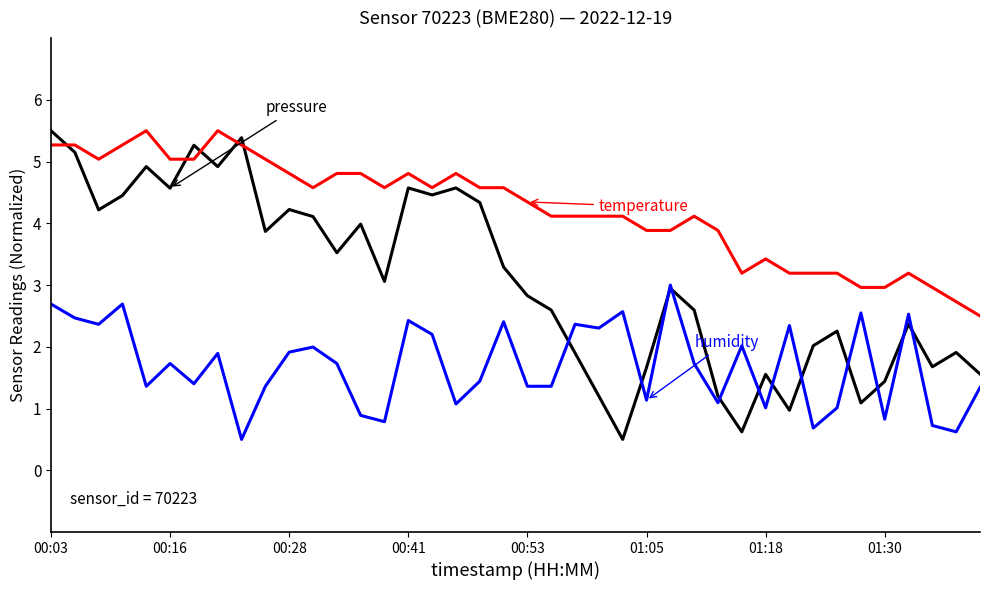

What is the maximum value shown in the chart?

5.5